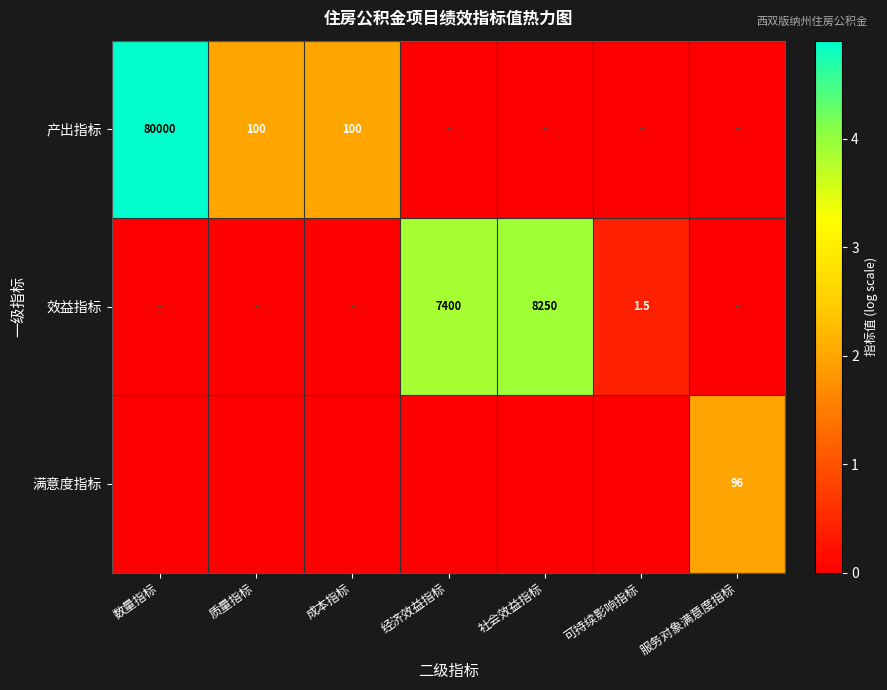

The 效益指标 series shows 7400.0 at 经济效益指标. True or false?

True